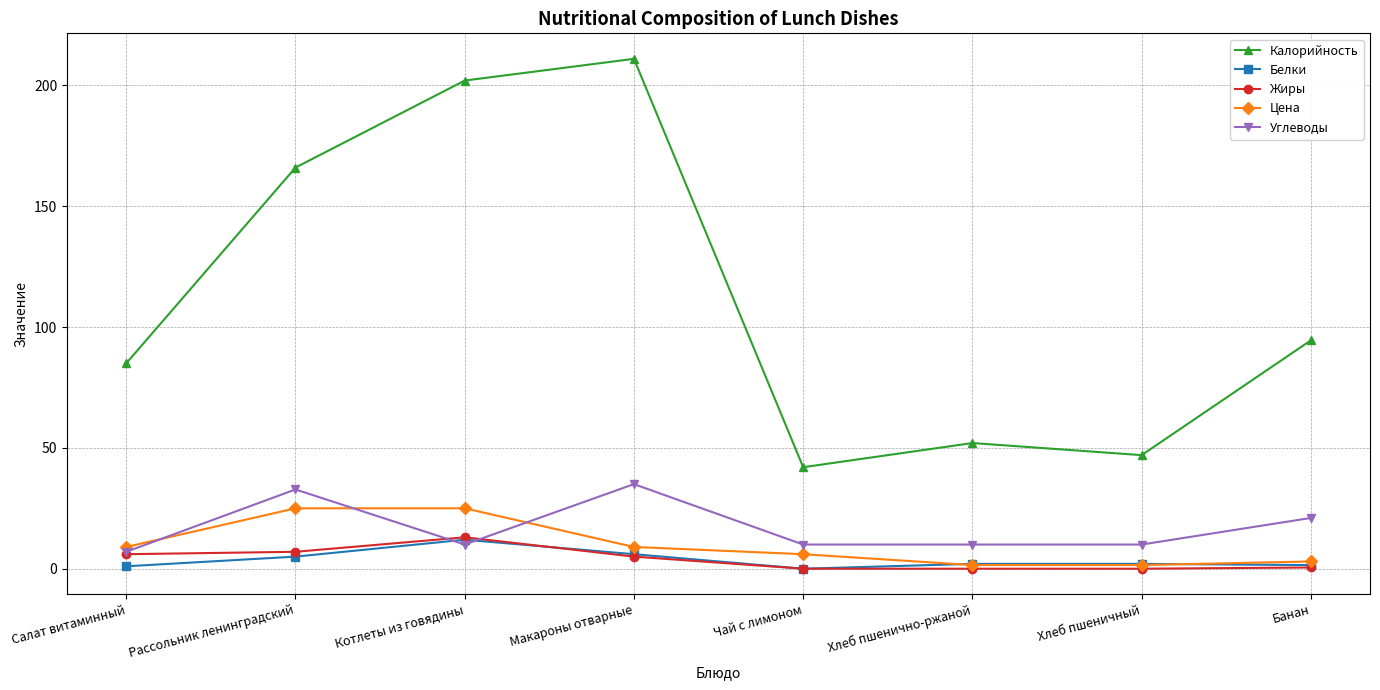

How many data points in Цена are less than 9?

4